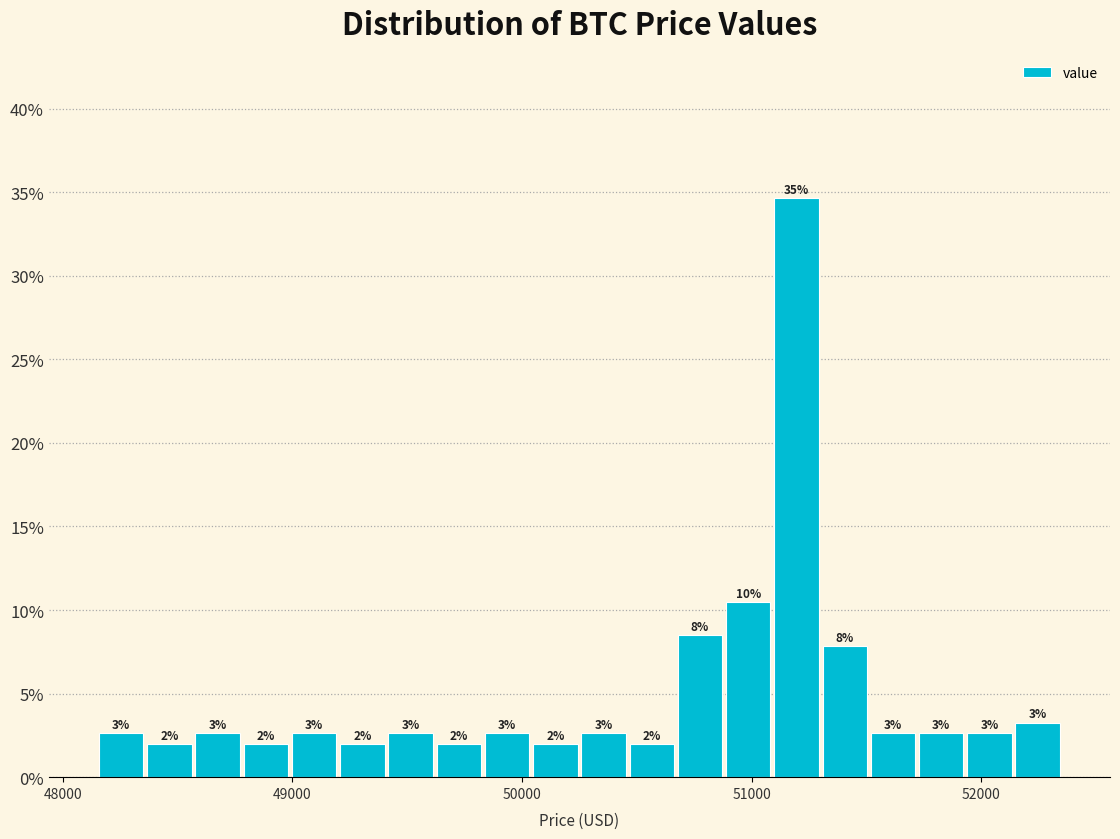

Read against the x-axis, roughly where is the centre of the tallest bar?

51200